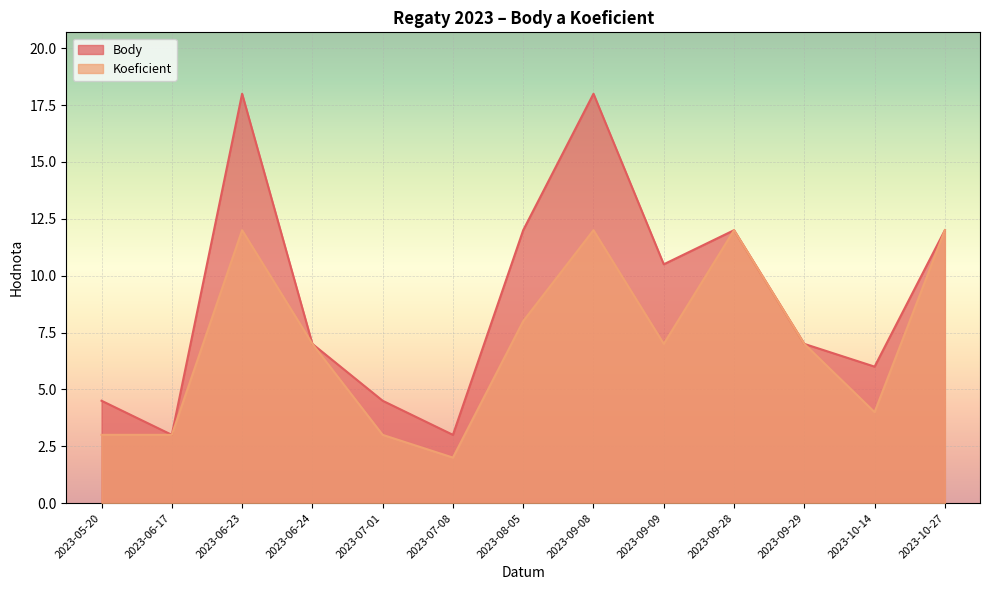

True or false: Koeficient and Body cross at least once.

False